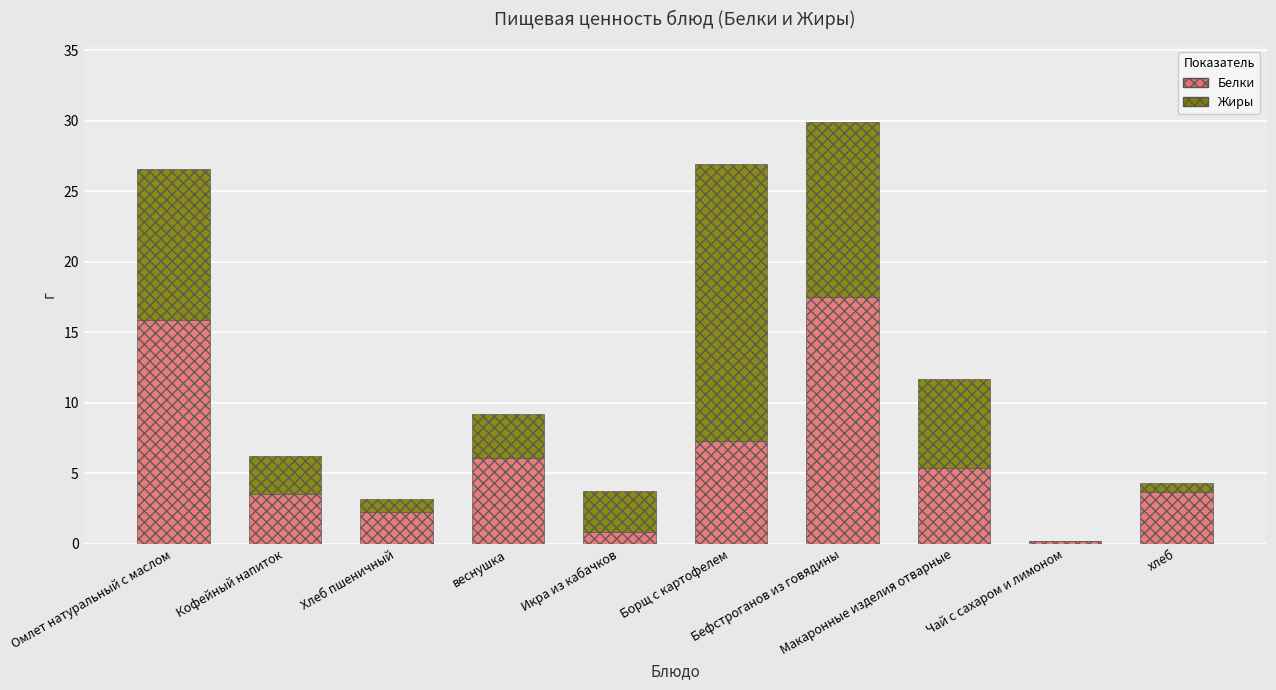

Which has a higher value, Бефстроганов из говядины or Чай с сахаром и лимоном?

Бефстроганов из говядины